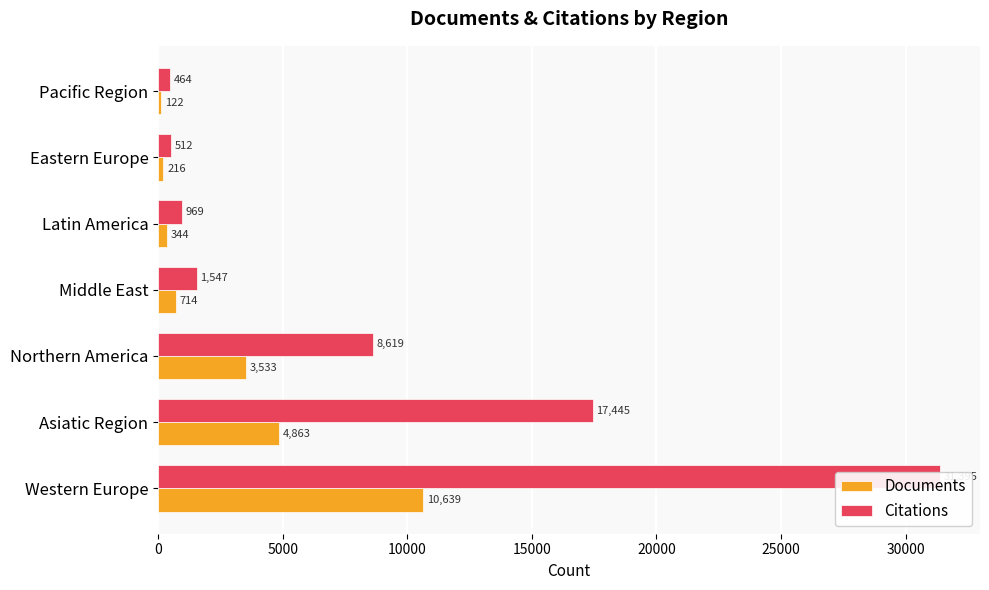

Read the Citations value at Northern America, to the nearest 10.

8620